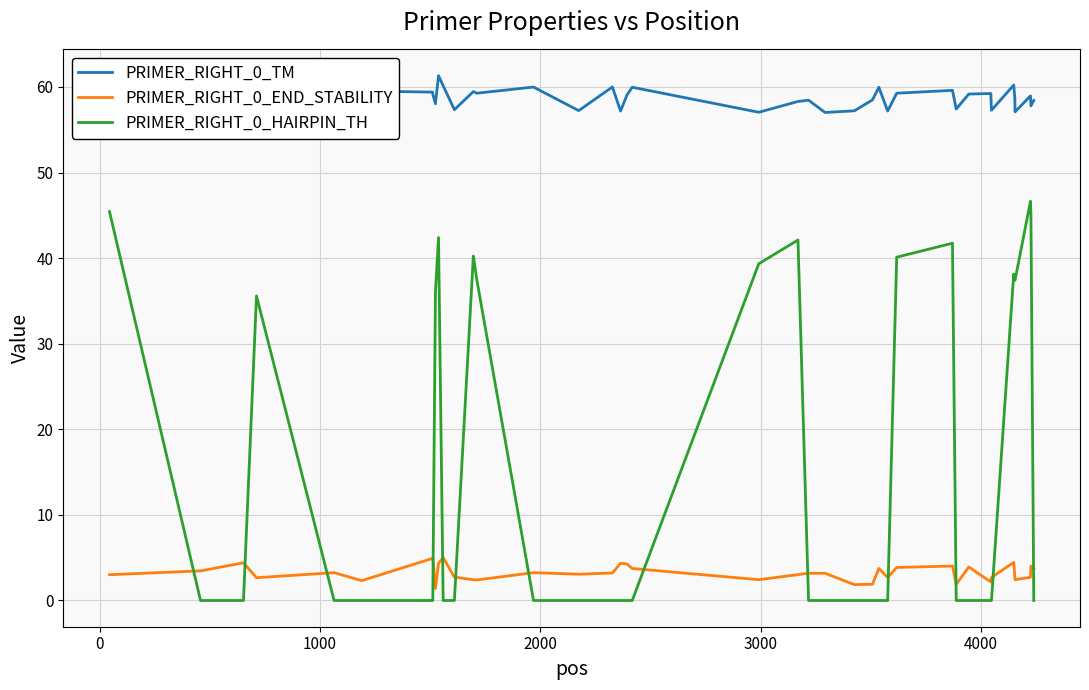

List the series in order of their peak value, highest first.

PRIMER_RIGHT_0_TM, PRIMER_RIGHT_0_HAIRPIN_TH, PRIMER_RIGHT_0_END_STABILITY